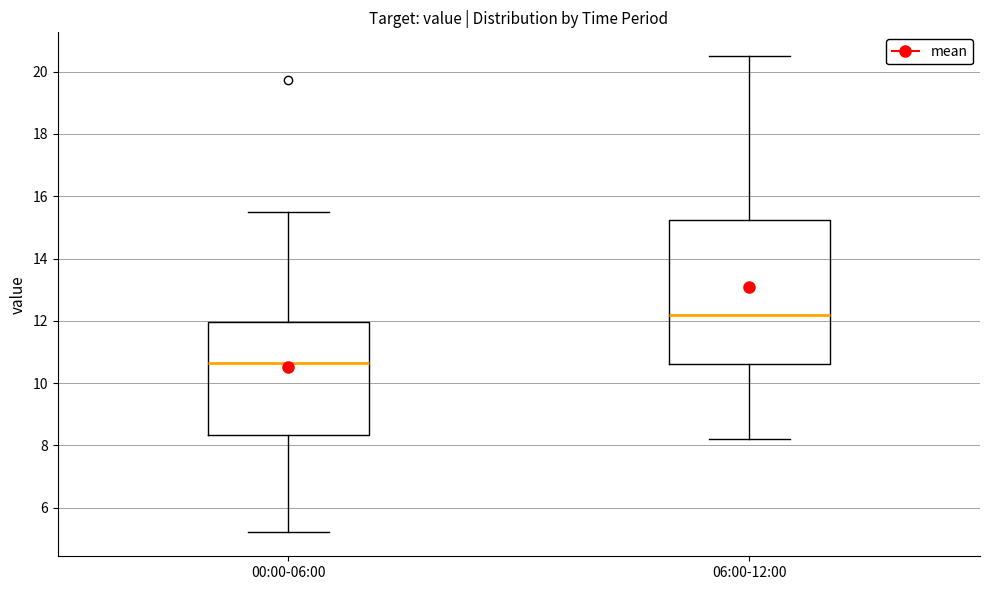

Where does the upper whisker of the box for 00:00-06:00 end on the y-axis? The values are not printed on the chart, so give them approximately, as read against the axis.

15.6